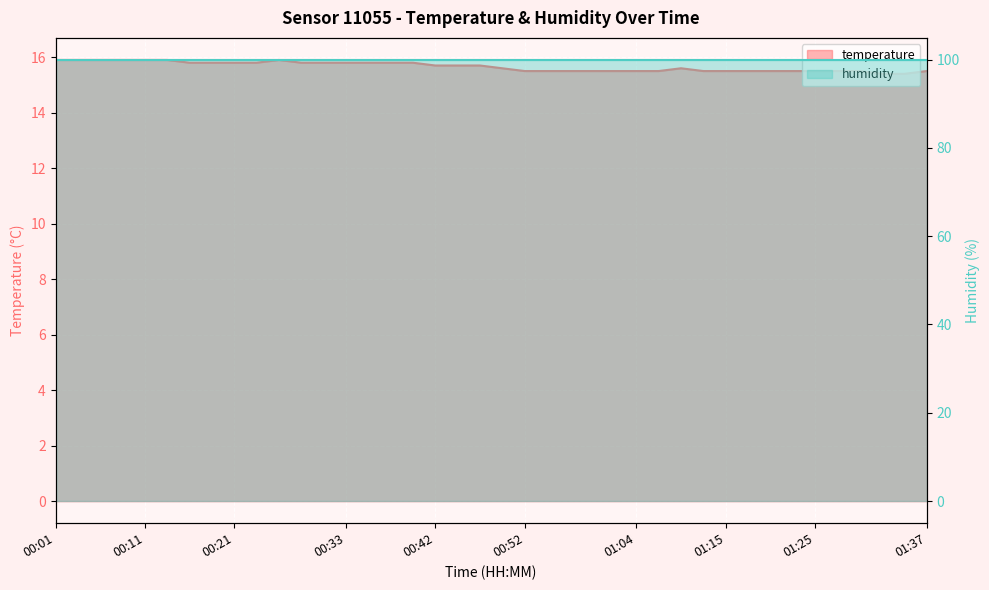

What is the difference between the values at 00:57 and 00:16?

0.3